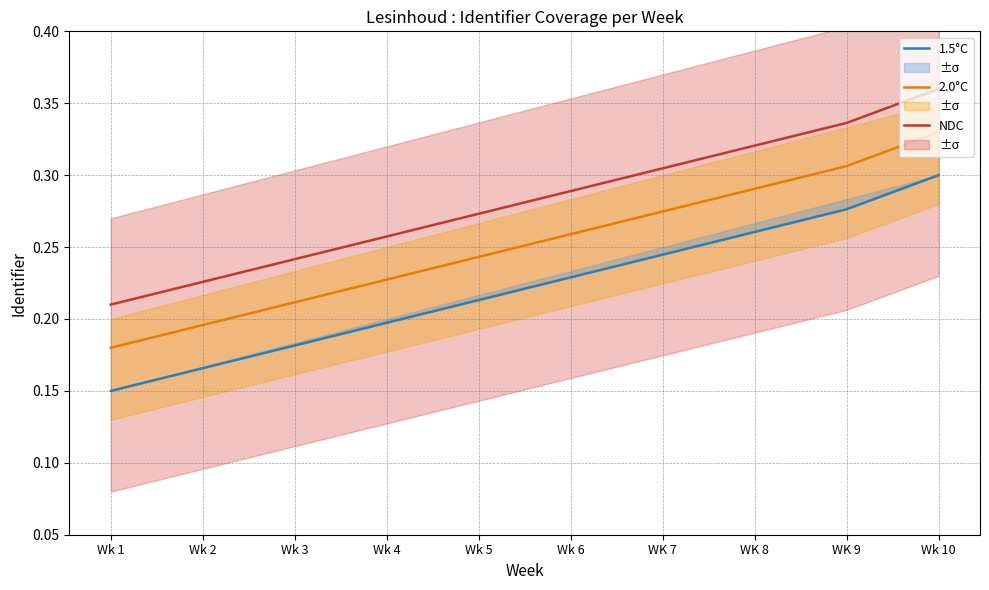

True or false: 1.5°C and 2.0°C cross at least once.

False